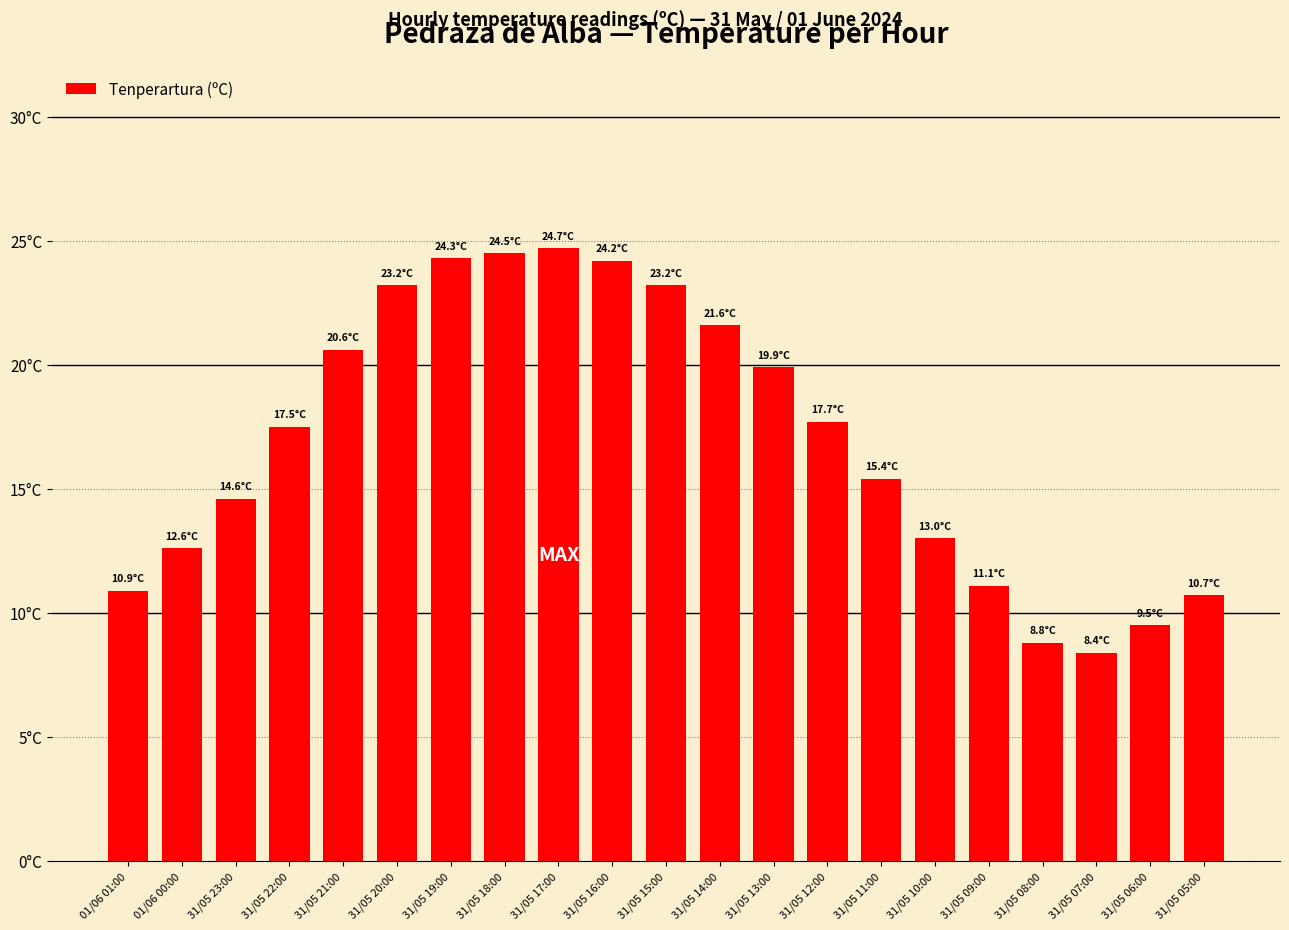

Which category has the lowest value across all series?

31/05 07:00